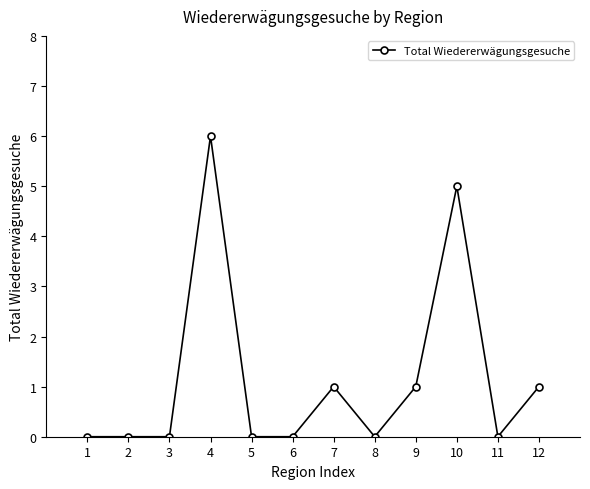

Which has a higher value, 5 or 4?

4